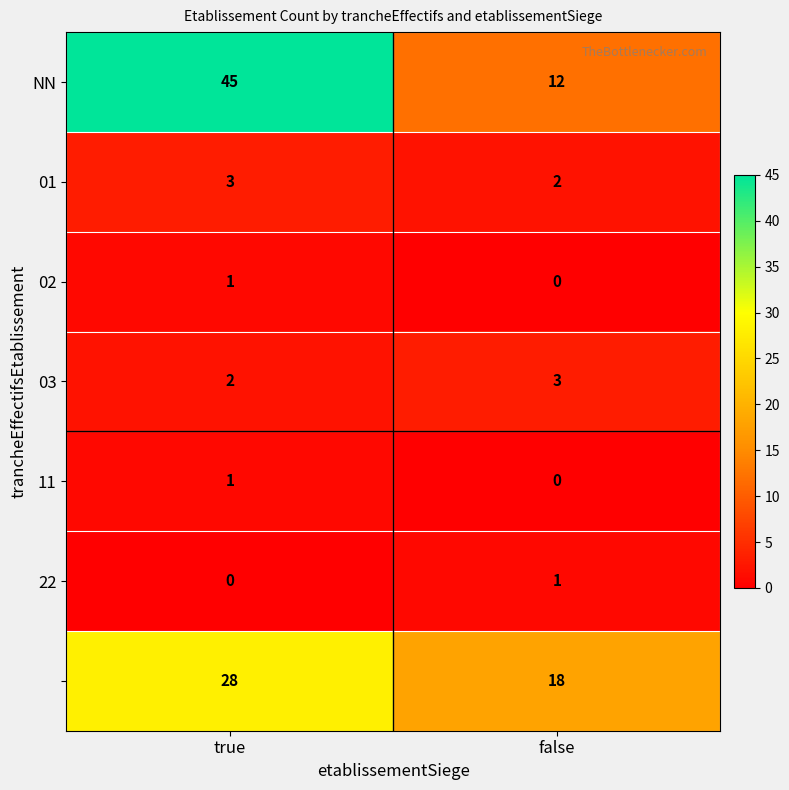

Which category has the highest value across all series?

true